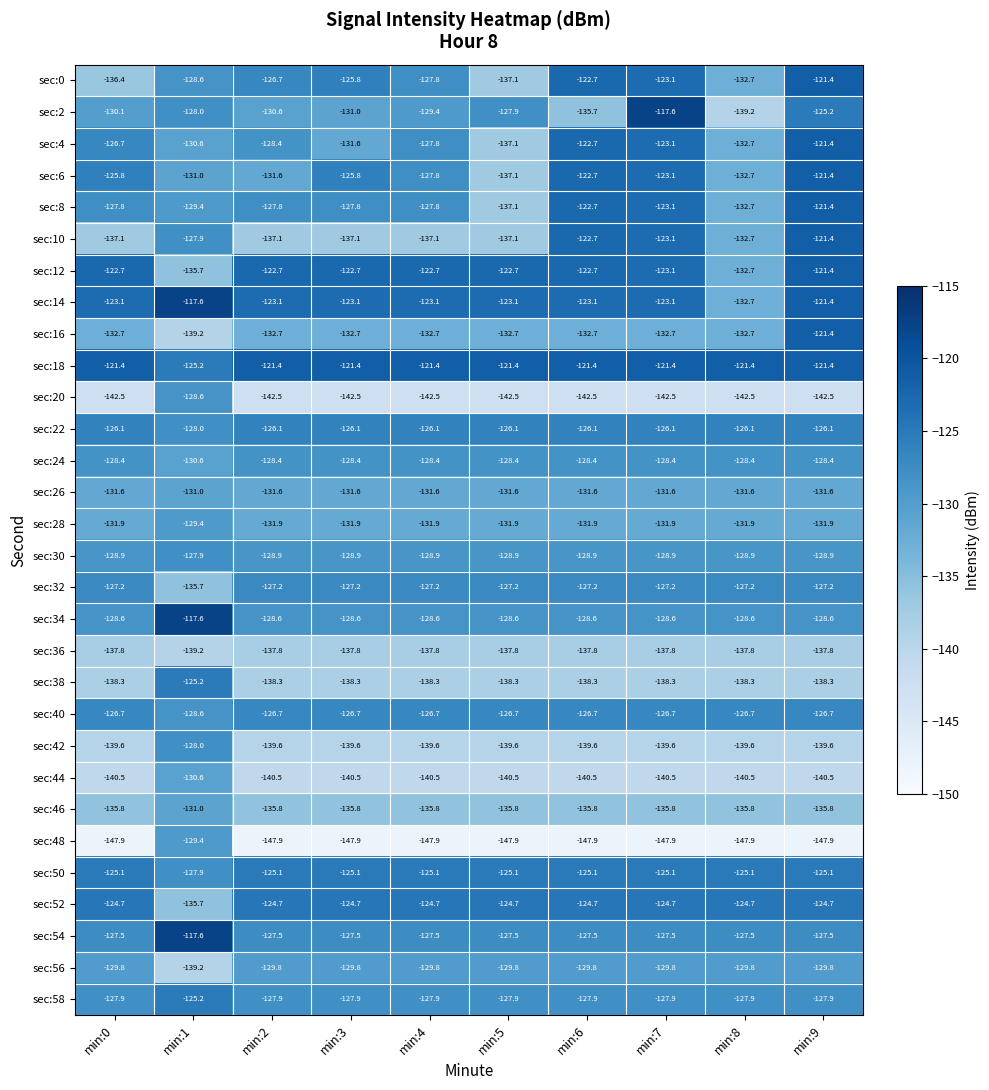

Is it true that sec:24 equals -128.4 at min:5?

True